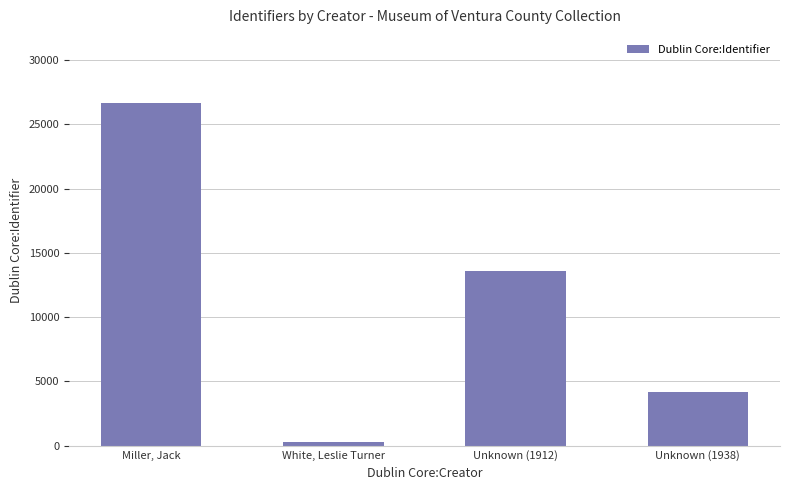

Reading left to right, transcribe all the data shown in this chart.

26632	290	13593	4163